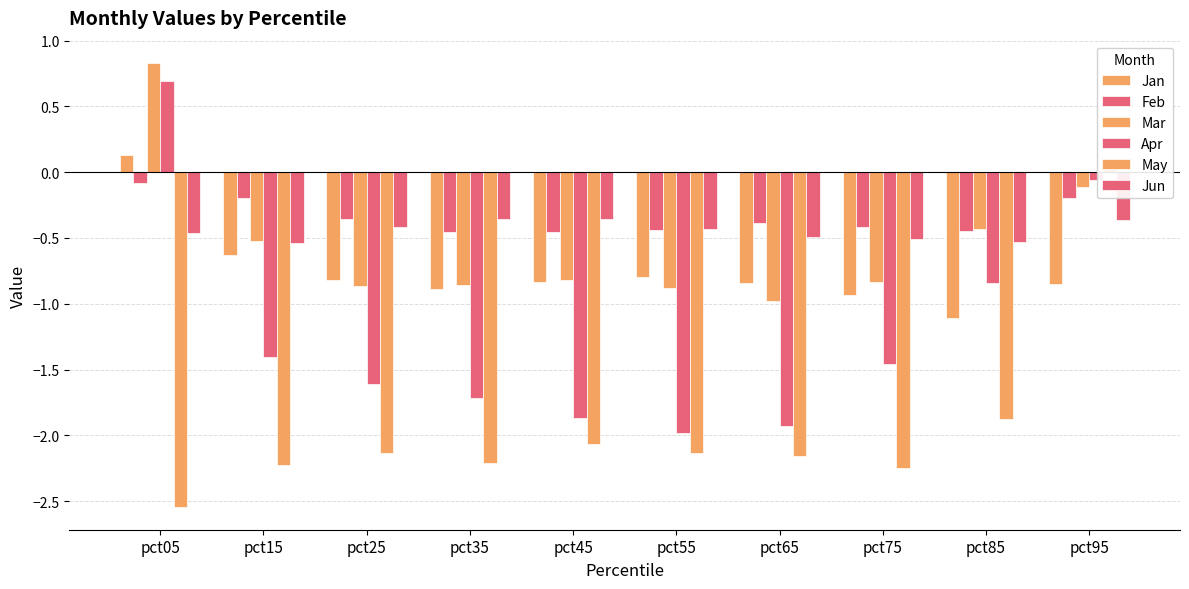

At which category does the chart reach its peak across all series?

pct05